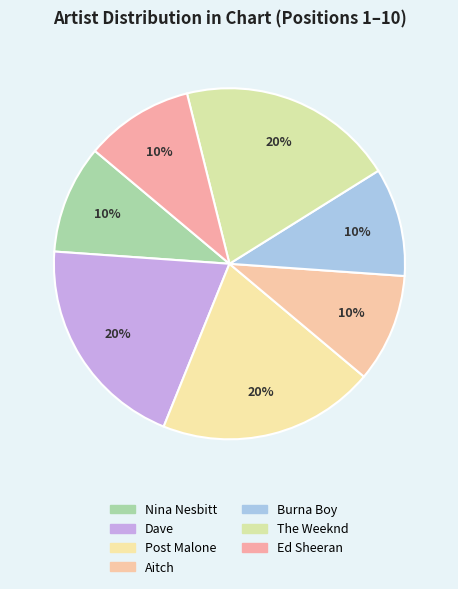

How many segments does this pie chart have?

7